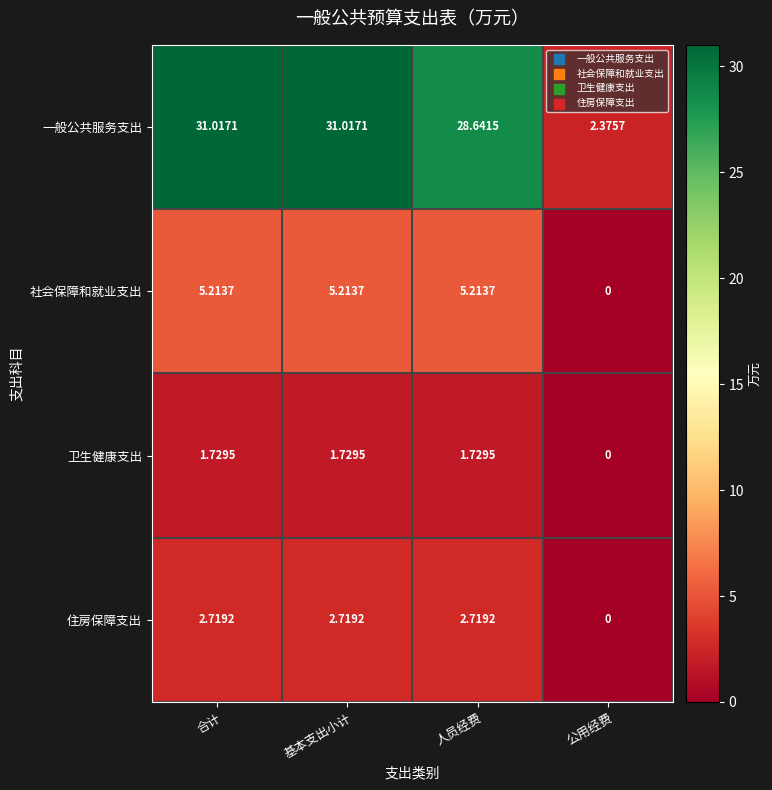

Which label corresponds to the smallest value in the chart?

公用经费